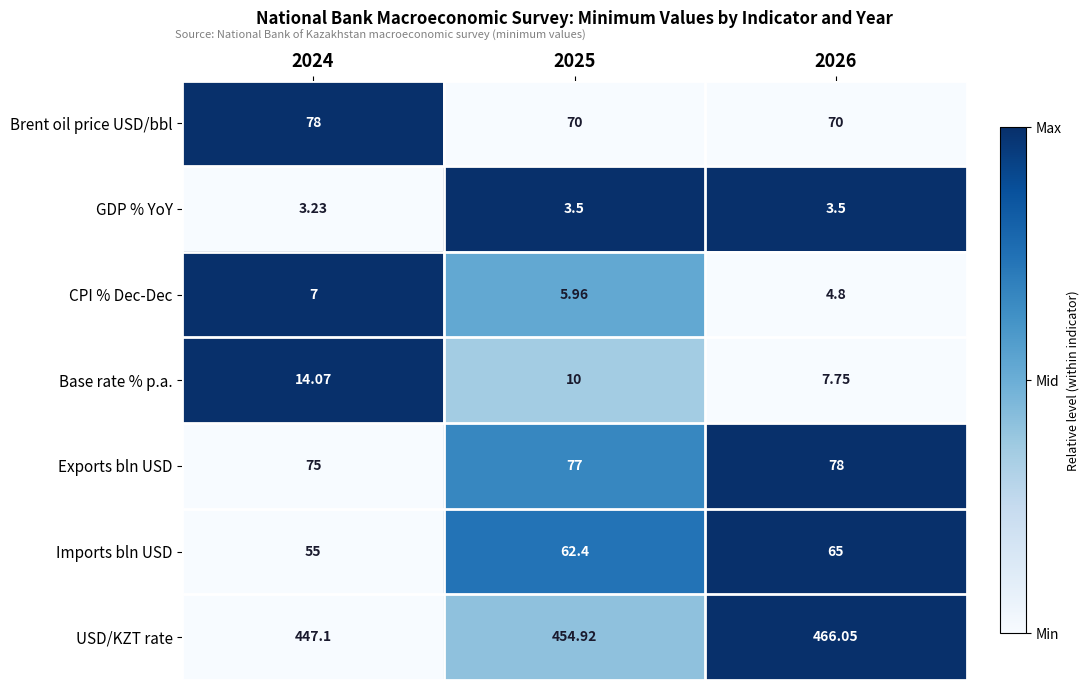

Which series changed the most between 2024 and 2026?

USD/KZT rate